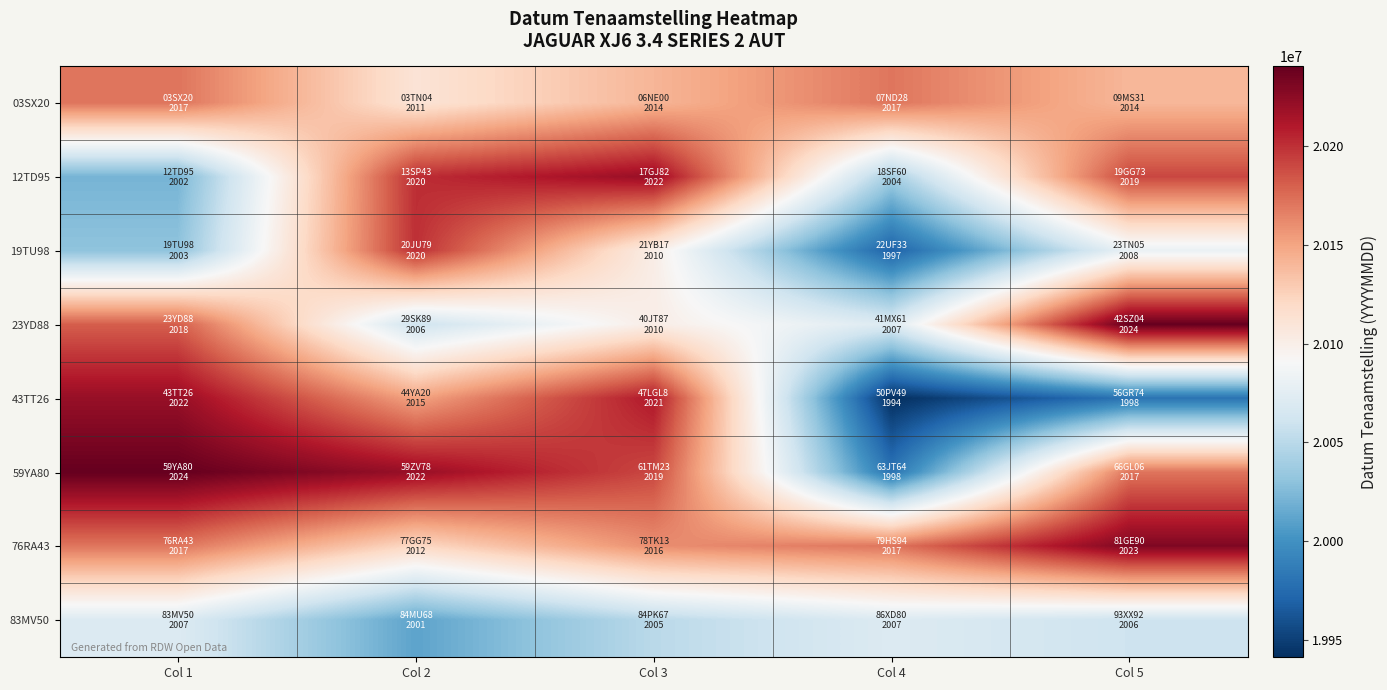

At how many categories does at least one series exceed 20237264?

2